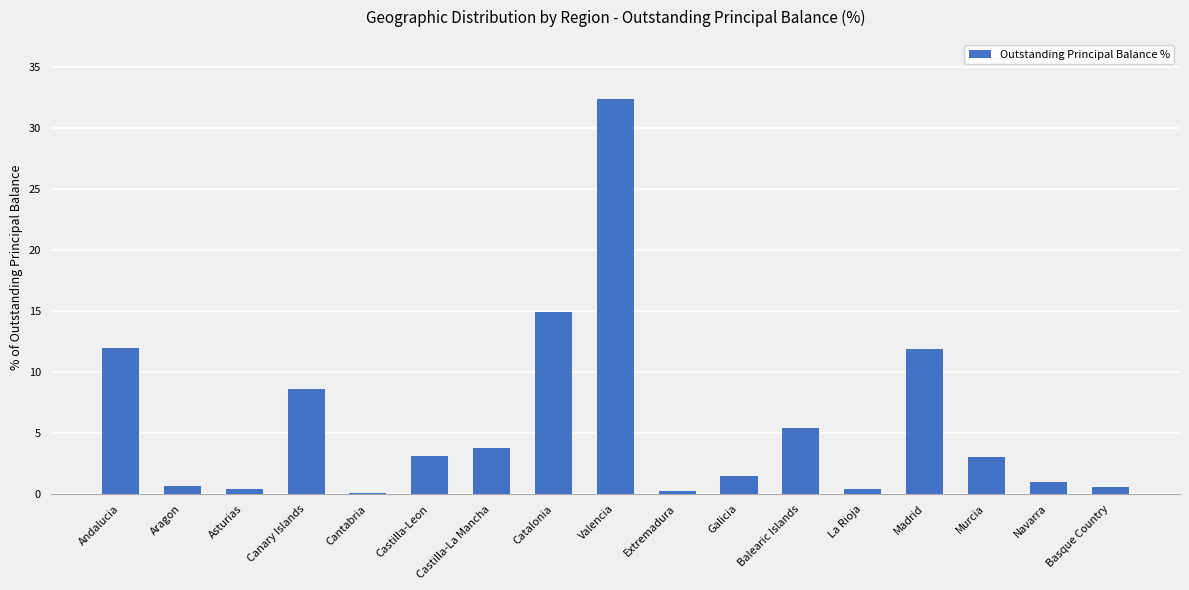

How many series are shown in this chart?

1